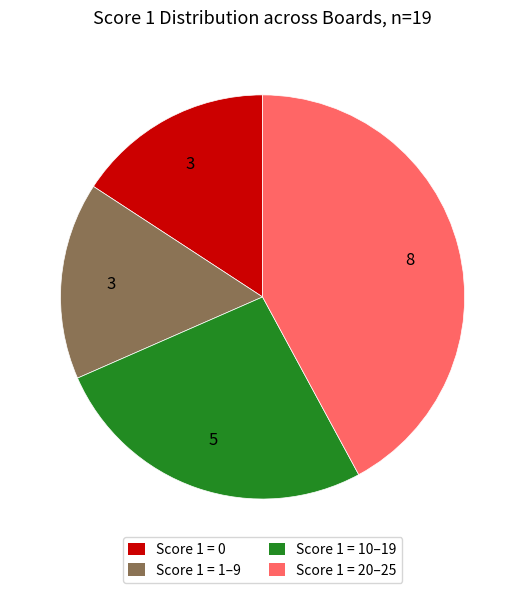

Does any single category account for the majority?

No